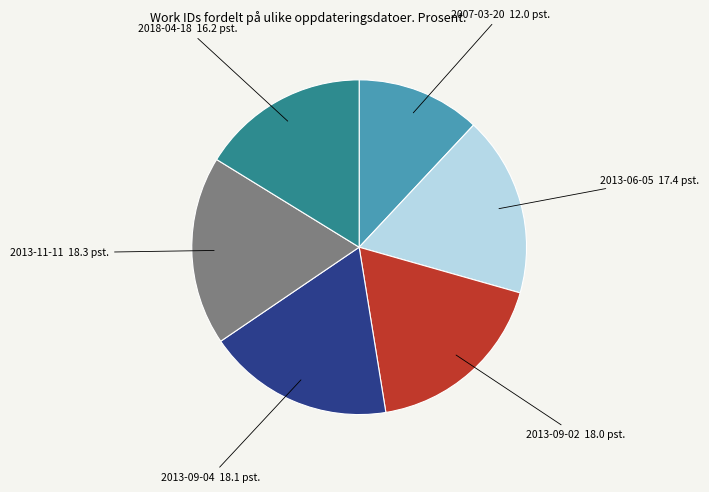

Is it true that 2013-09-02 is 28% of the pie?

False